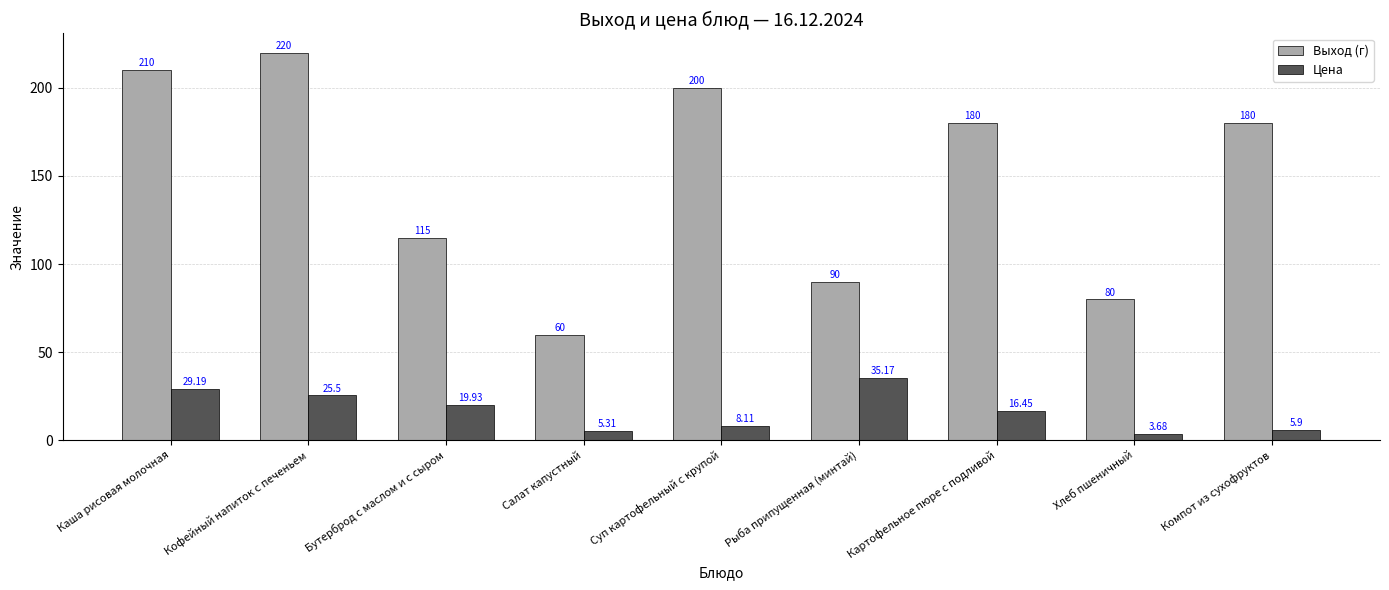

Which category has the lowest value in the Цена series?

Хлеб пшеничный